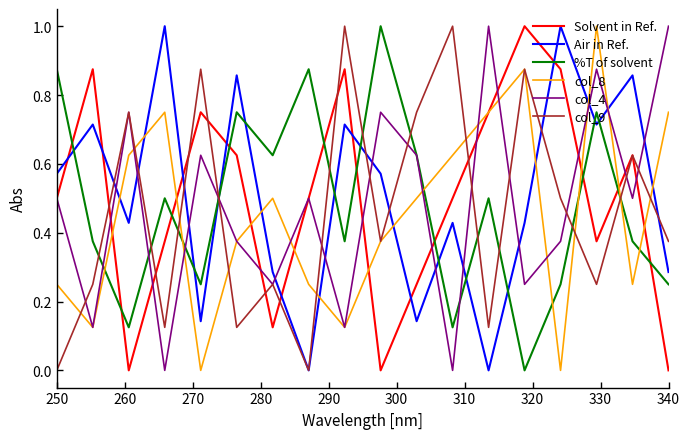

Which series ends up on top after the final intersection of col_8 and %T of solvent?

col_8